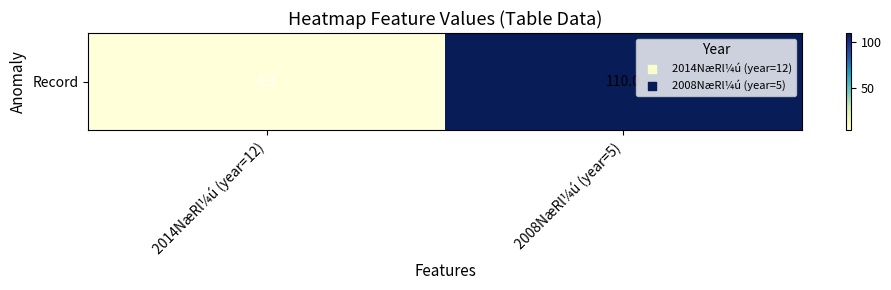

What is the change in value from 2014NæRl¼ú (year=12) to 2008NæRl¼ú (year=5)?

+105.7